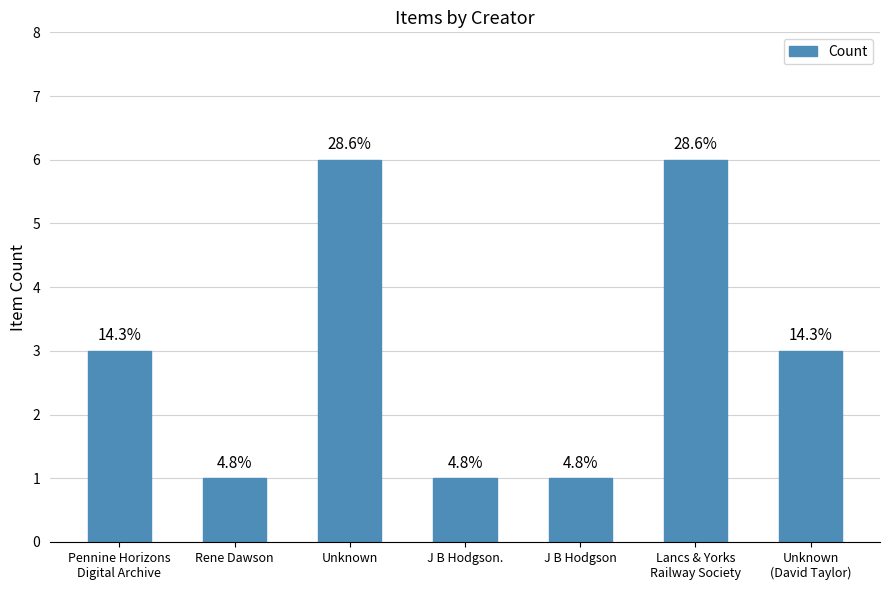

What is the change in value from Unknown to J B Hodgson.?

-5